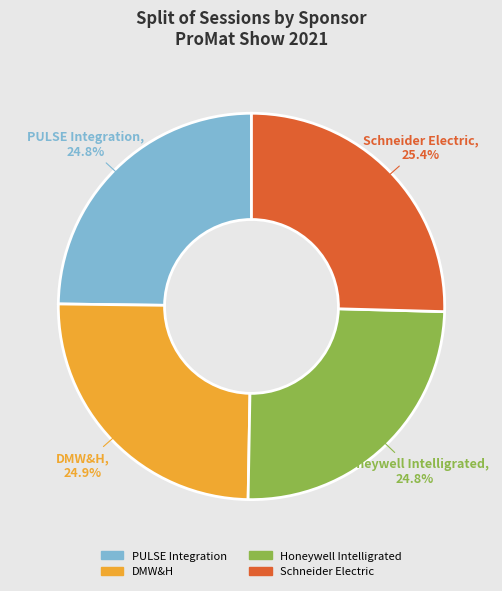

What is the ratio of the value at Honeywell Intelligrated to the value at Schneider Electric?

1.0